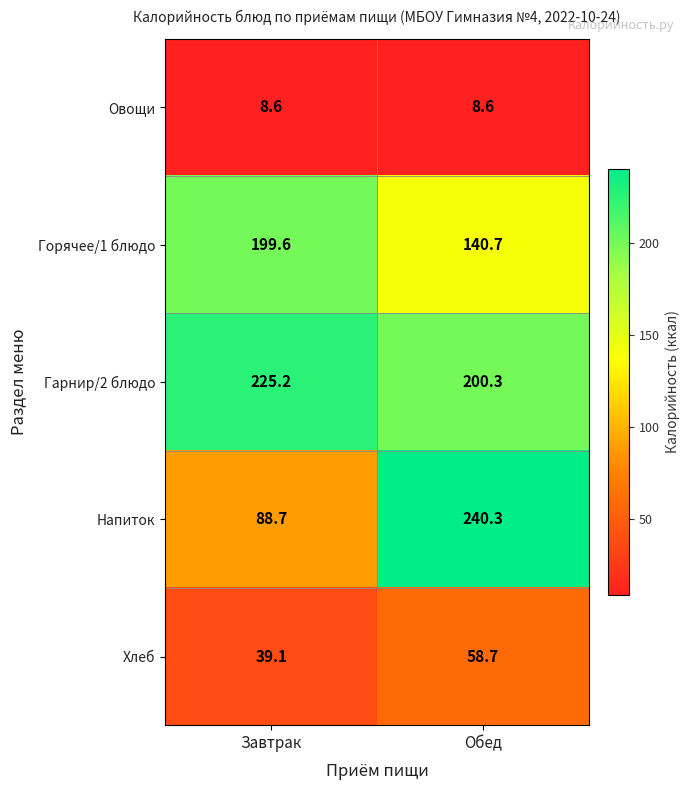

List the series in order of their peak value, highest first.

Напиток, Гарнир/2 блюдо, Горячее/1 блюдо, Хлеб, Овощи